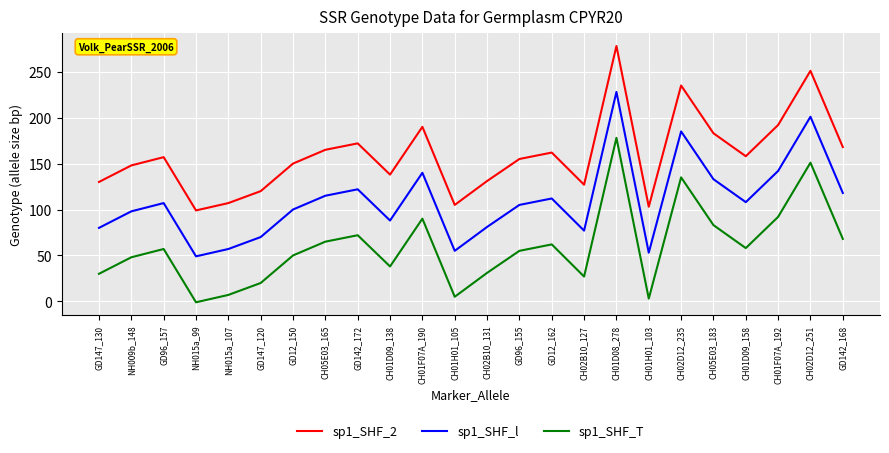

How many series are shown in this chart?

3